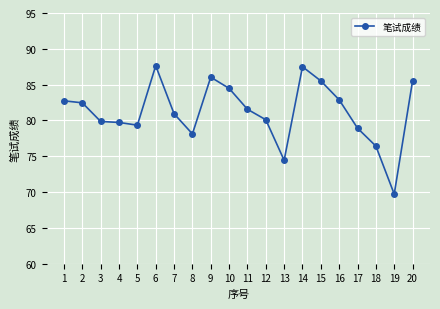

Does the chart display data point markers on the line(s)?

Yes